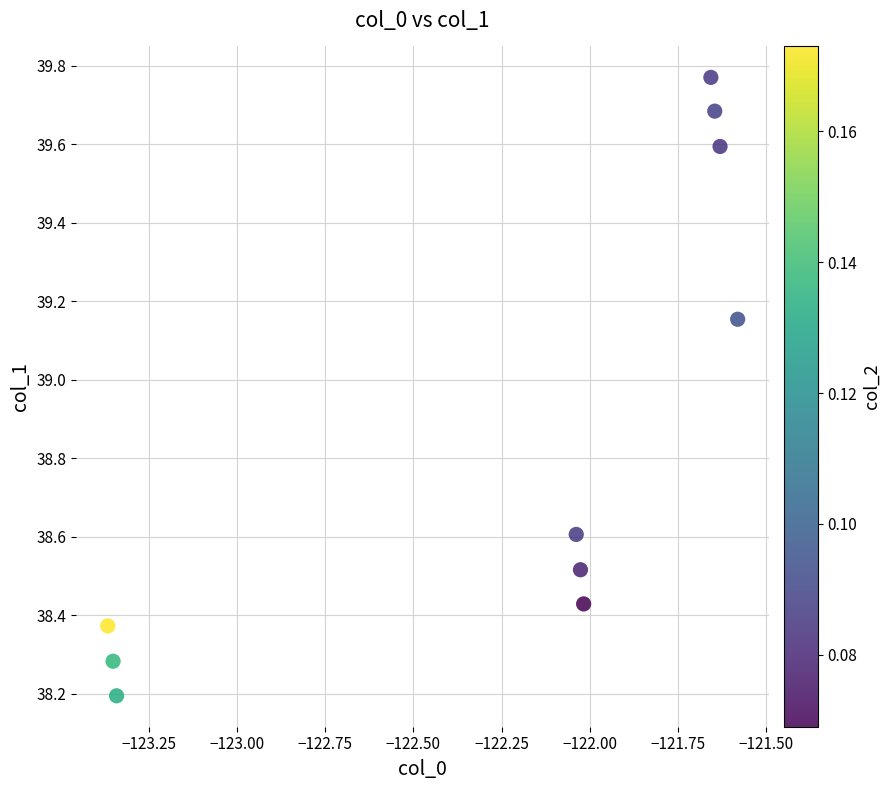

What Y value in the scatter plot is closest to 38?

38.2